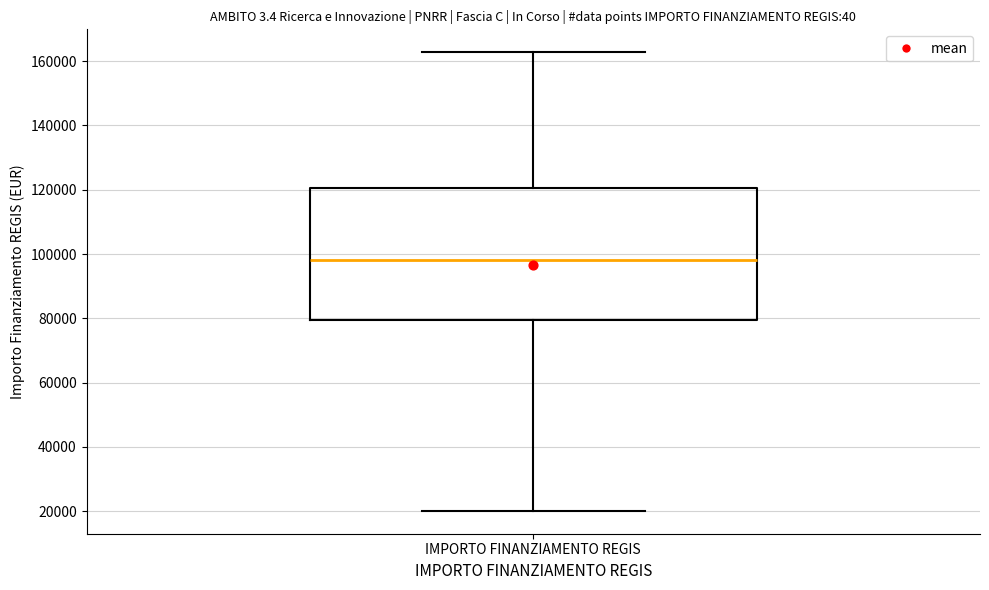

Transcribe this box plot: give where the median line is, the range the box spans, and where the two whiskers end, as read against the y-axis. The values are not printed on the chart, so give them approximately, as read against the axis.

median 98000, box 80000 to 120000, whiskers 20000 to 162000